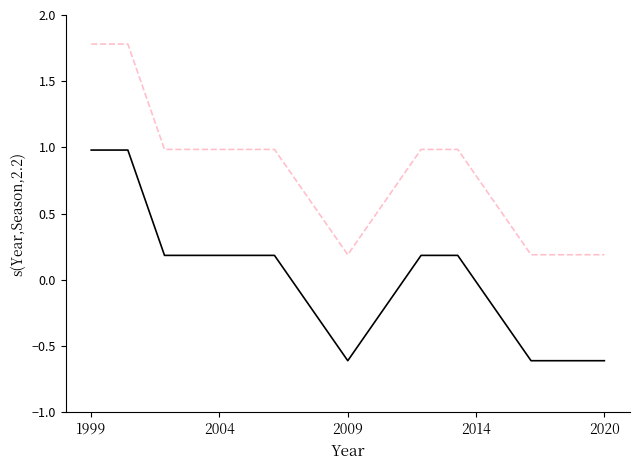

What is the minimum value shown in the chart?

-0.6